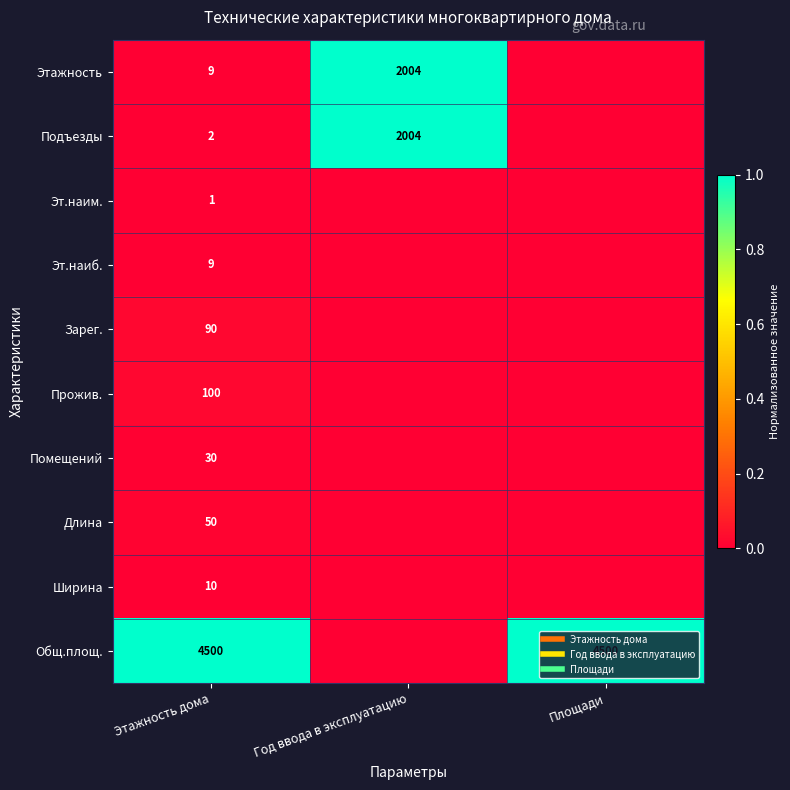

What is the average value of the Подъезды series?

0.3